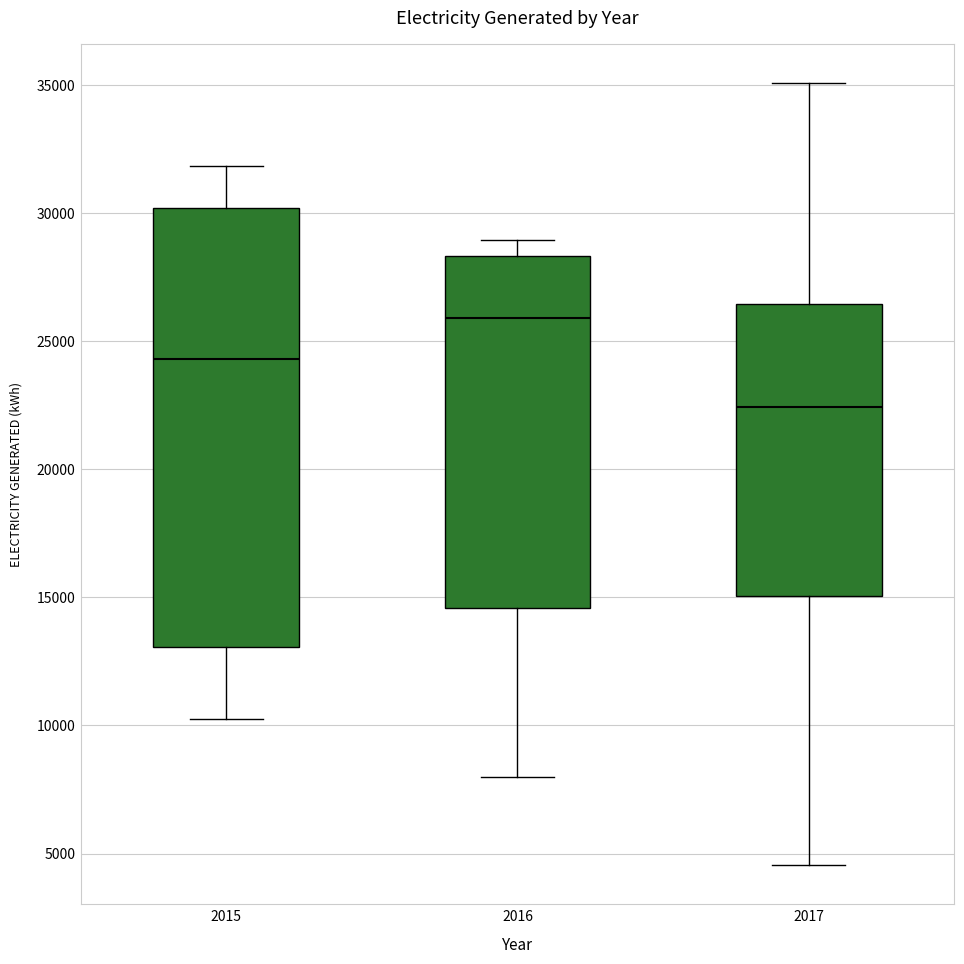

Which box is the tallest, from its lower edge to its upper edge?

2015